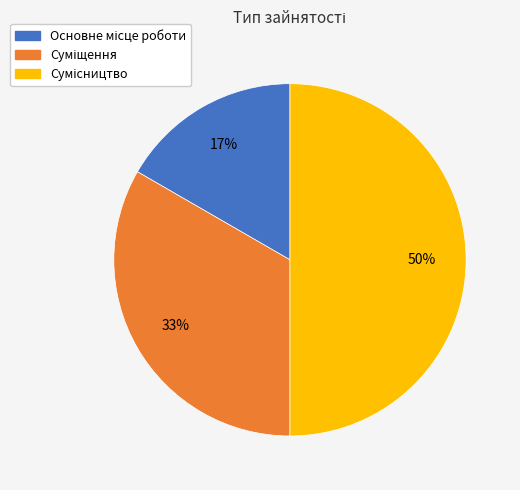

To the nearest percent, what is the average slice percentage?

33%